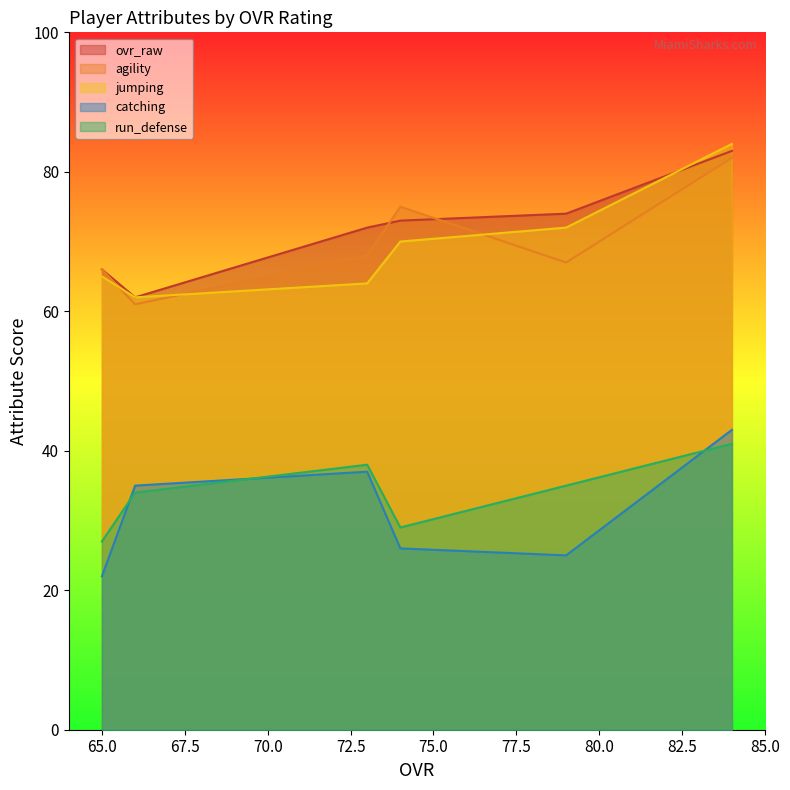

The value of catching at 65 is 13. True or false?

False